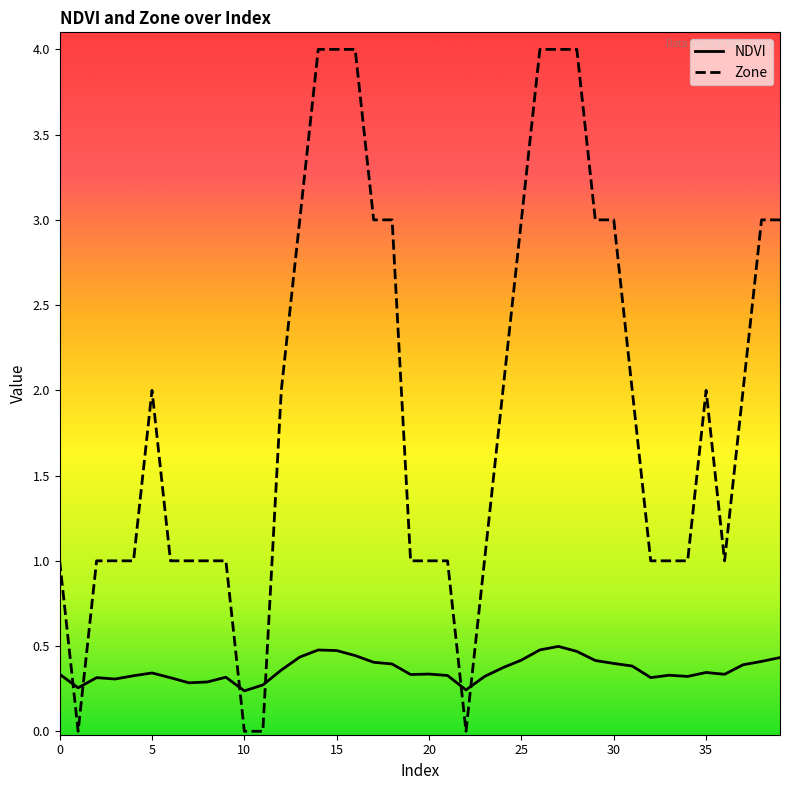

How many times do NDVI and Zone cross each other?

6